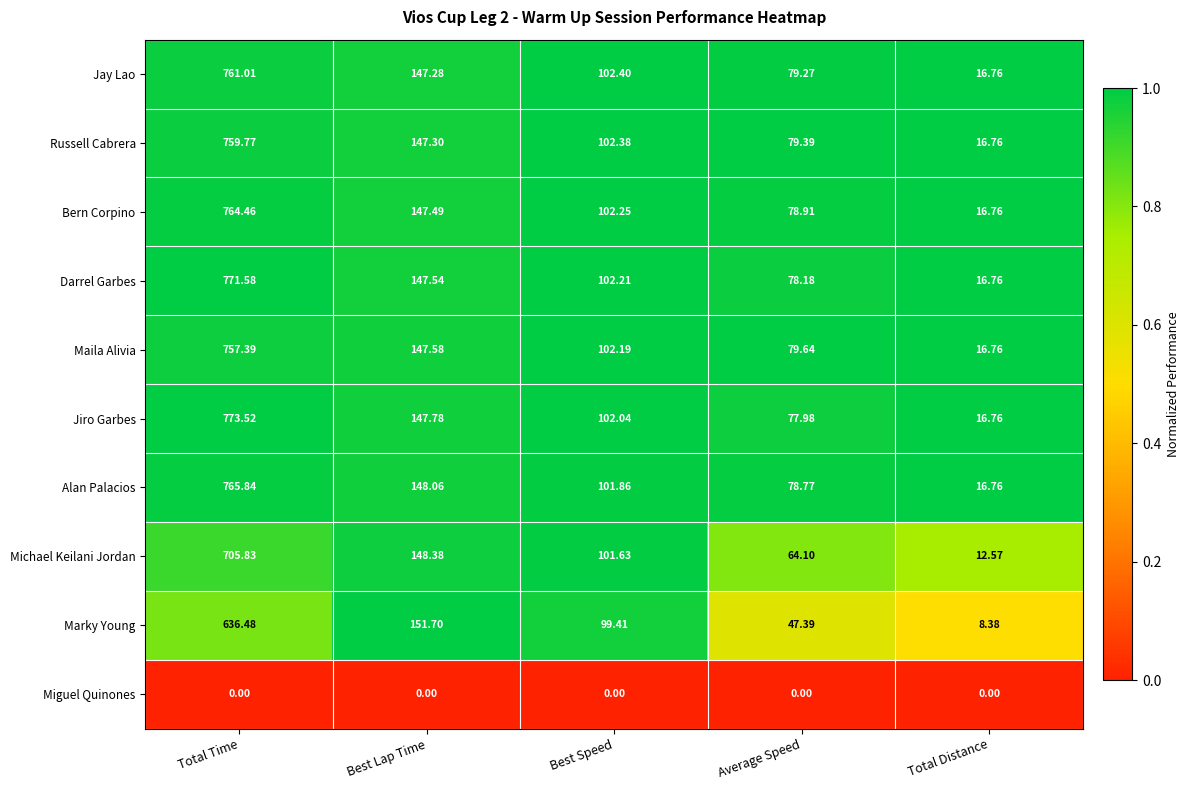

At which category is the sum across all series the highest?

Total Time